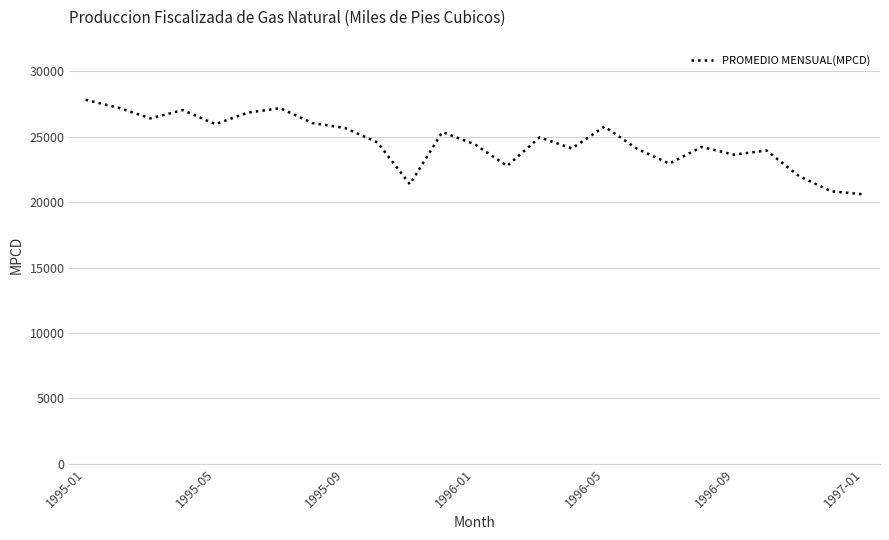

What is the maximum value shown in the chart?

27816